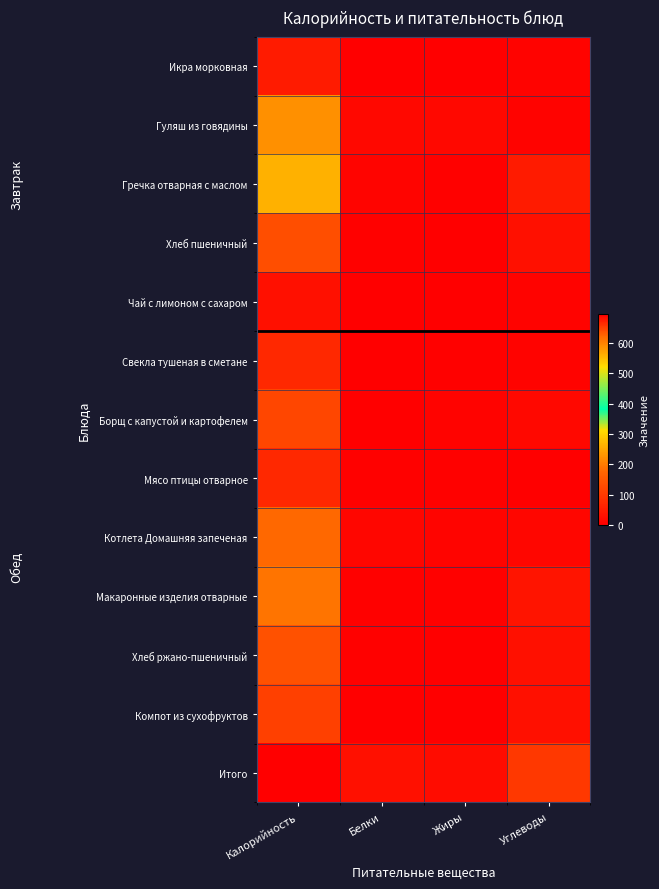

At which category is the sum across all series the highest?

Калорийность